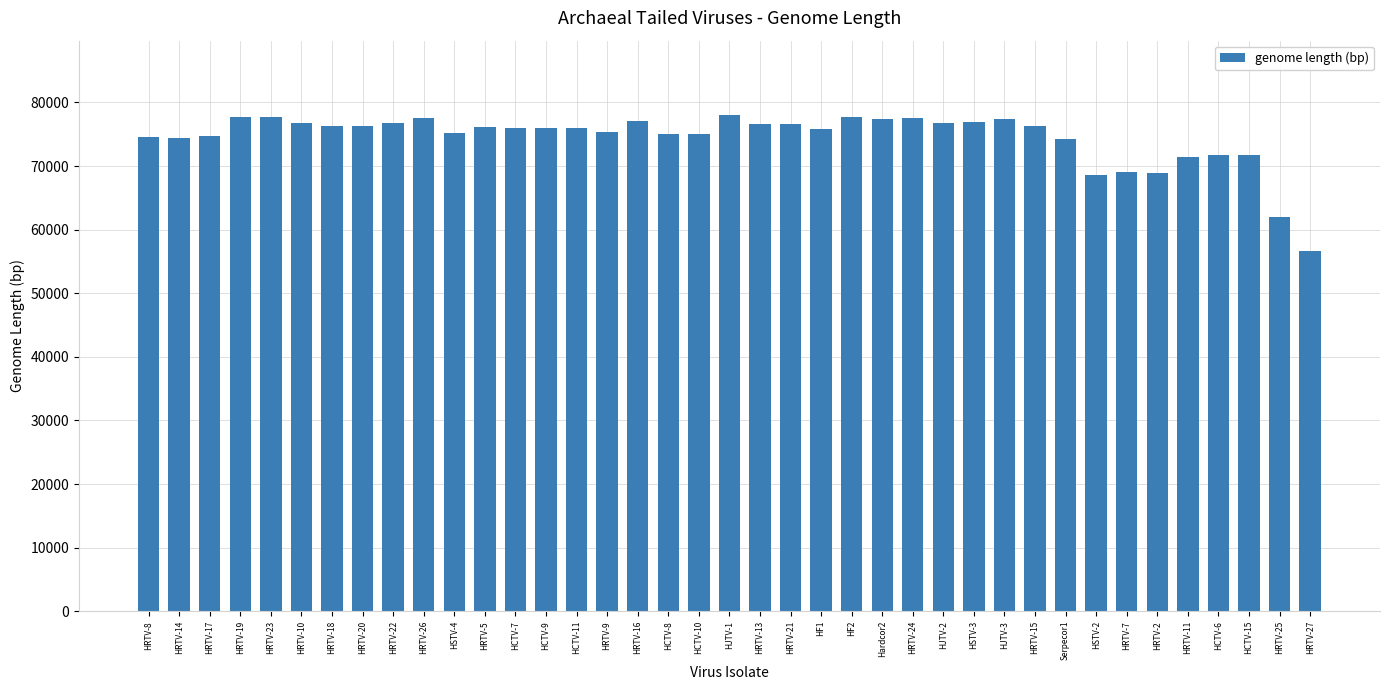

True or false: the data shows 41973 at HRTV-20.

False